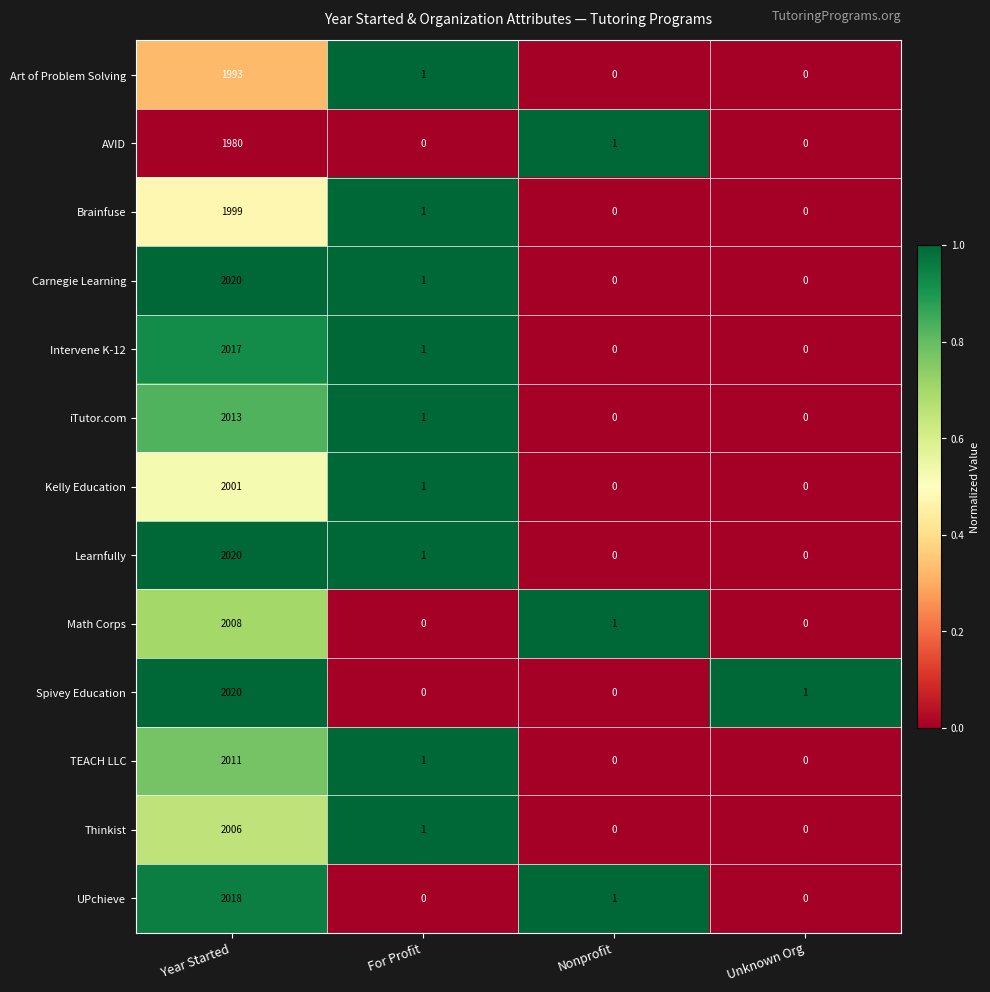

At which label does Intervene K-12 first exceed 1?

Year Started